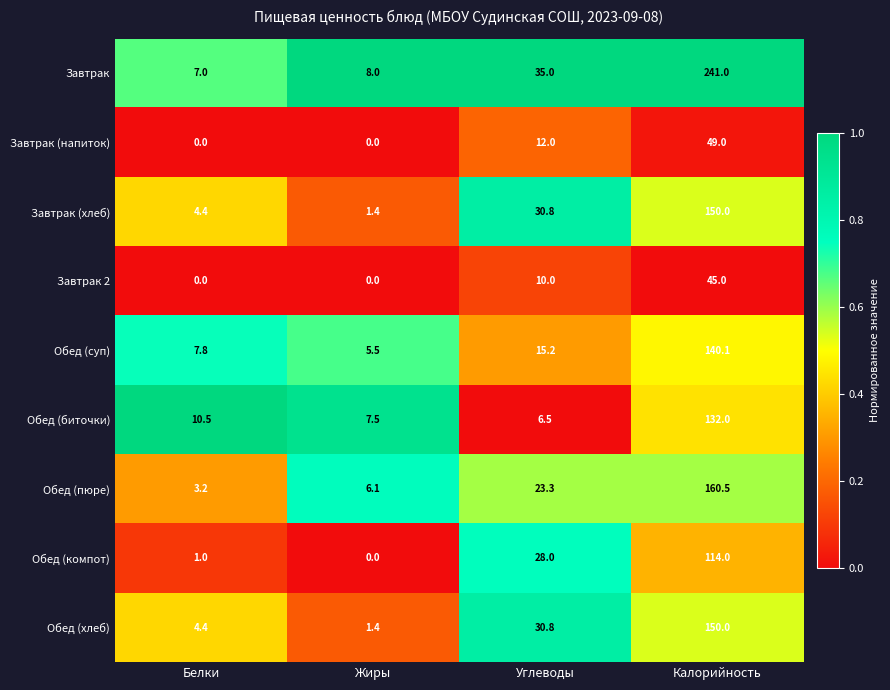

The Завтрак (хлеб) series shows 264.6 at Калорийность. True or false?

False